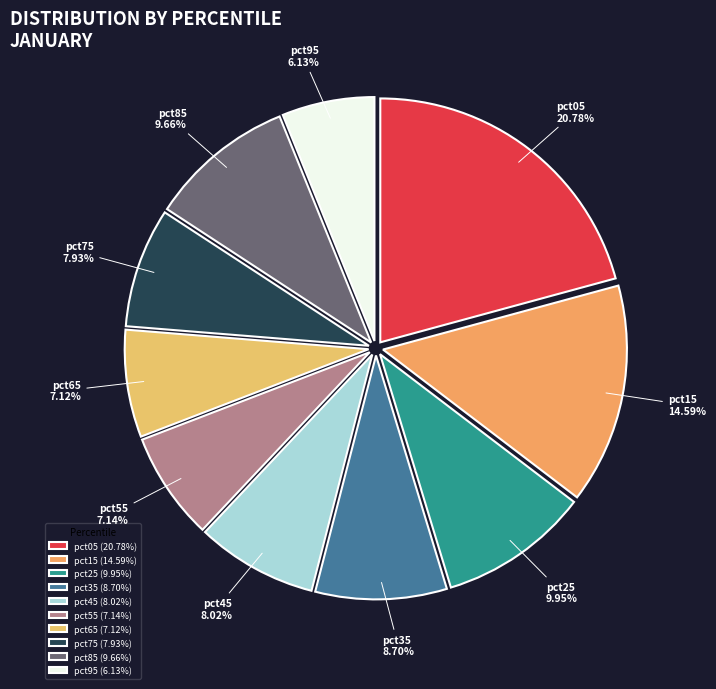

How much of the chart is everything except pct45?

92.0%